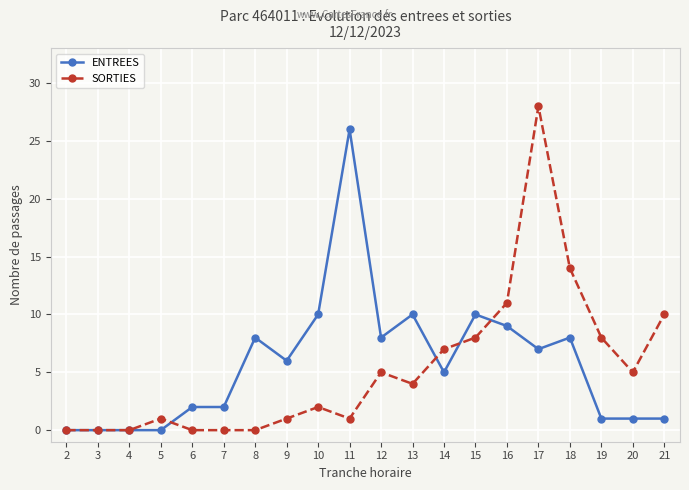

Which series ends up on top after the final intersection of SORTIES and ENTREES?

SORTIES